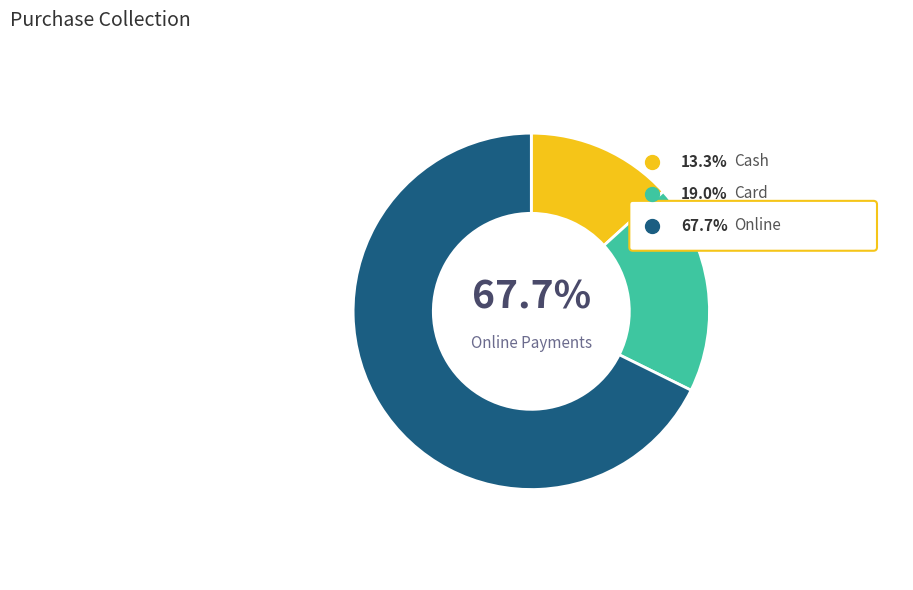

To the nearest percent, what is the combined percentage of Cash and Online?

81%